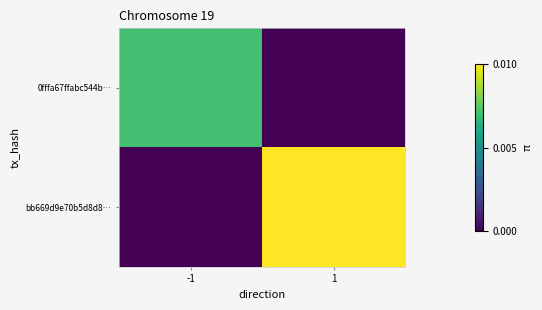

Reading right to left, transcribe all the data shown in this chart.

0fffa67ffabc544b…: 1=0	-1=7
bb669d9e70b5d8d8…: 1=10	-1=0